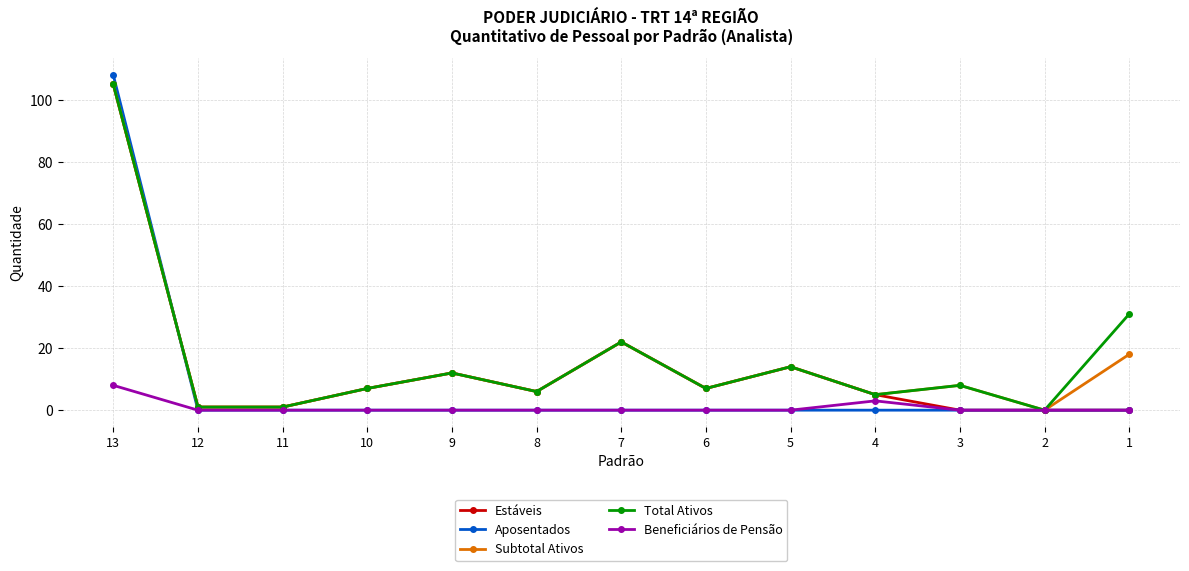

Is it true that Estáveis equals -63 at 1?

False